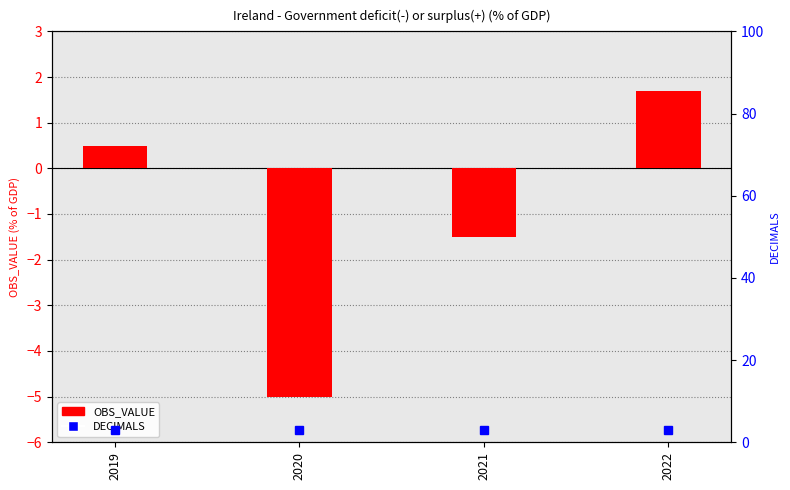

What is the difference between the maximum and minimum values in the OBS_VALUE series?

6.7